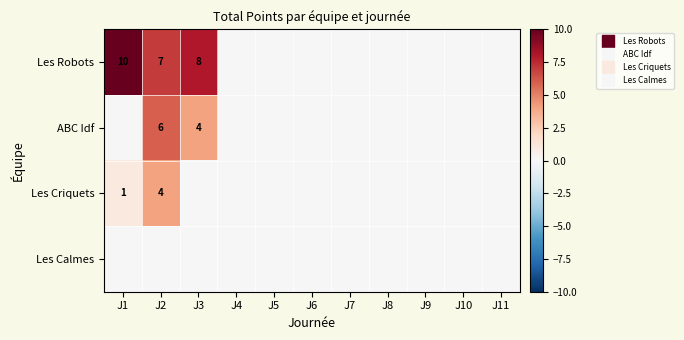

What is the difference between the maximum and minimum values in the Les Robots series?

10